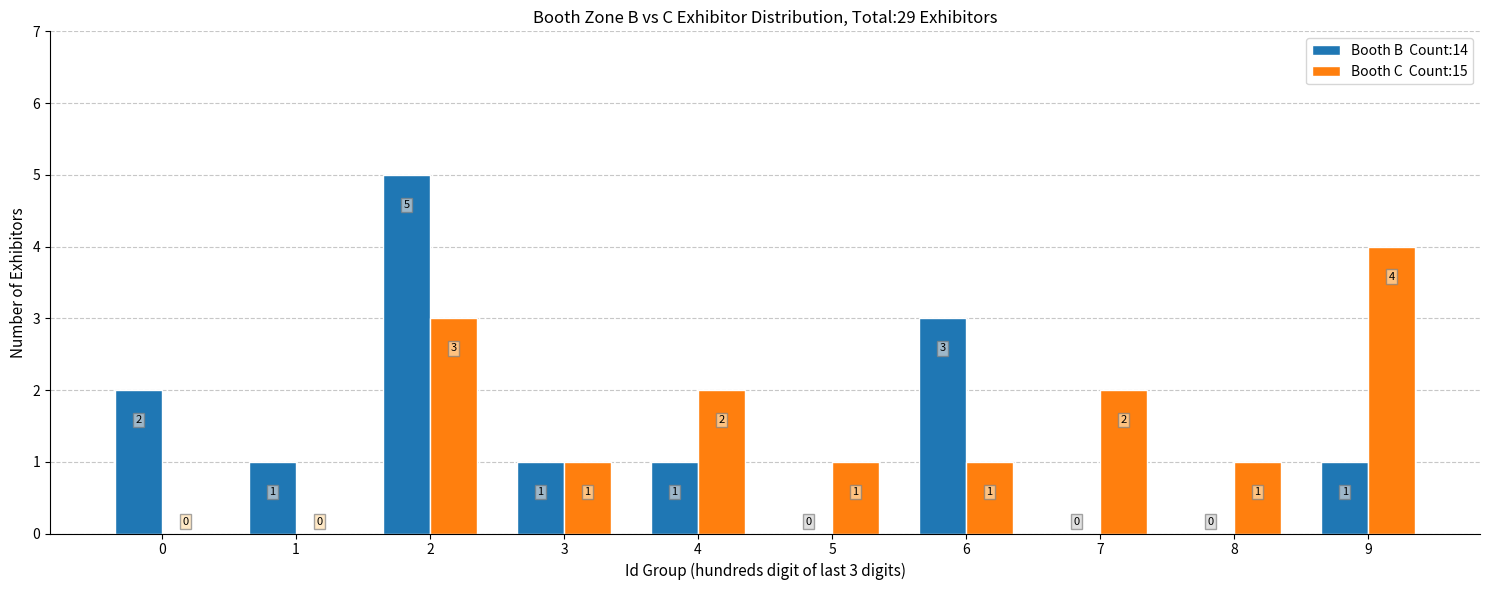

What is the total value across all series at 4?

3